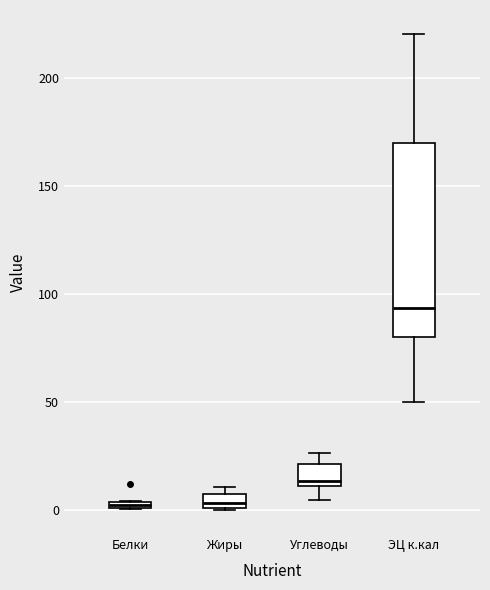

Comparing the boxes themselves (not the whiskers), which one is the tallest?

ЭЦ к.кал